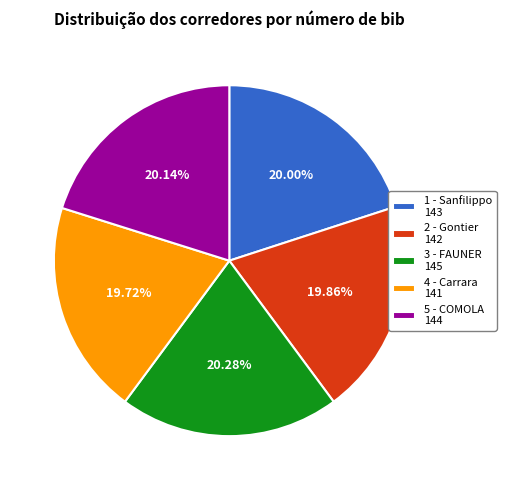

Approximately how many times larger is the value at 3 - FAUNER 145 compared to 4 - Carrara 141?

1.0